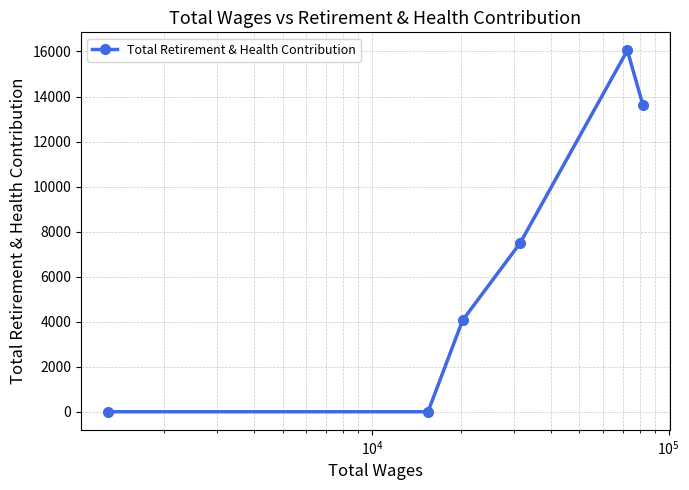

What is the average value?

6871